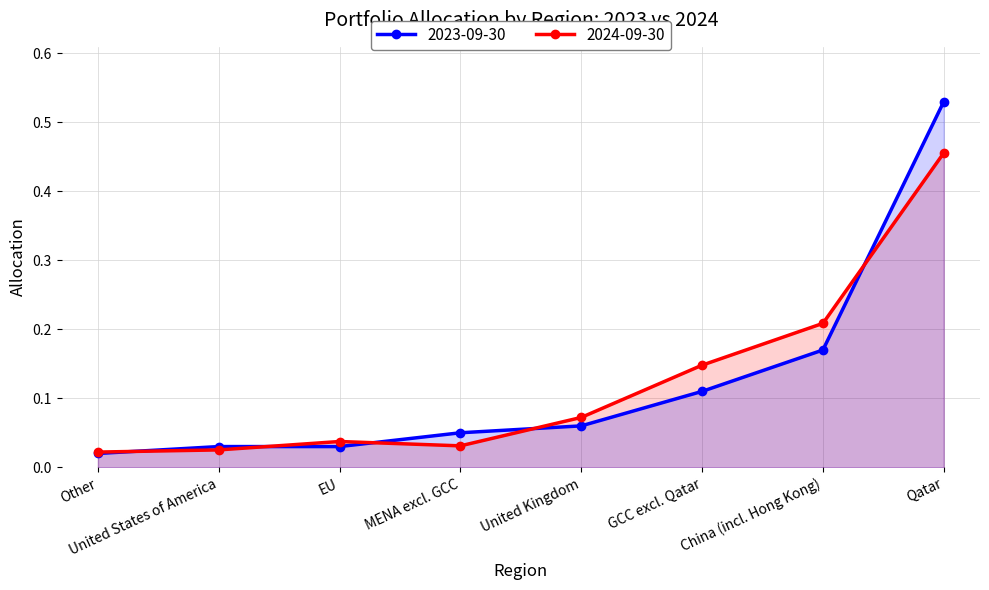

Which series has the widest spread of values?

2023-09-30